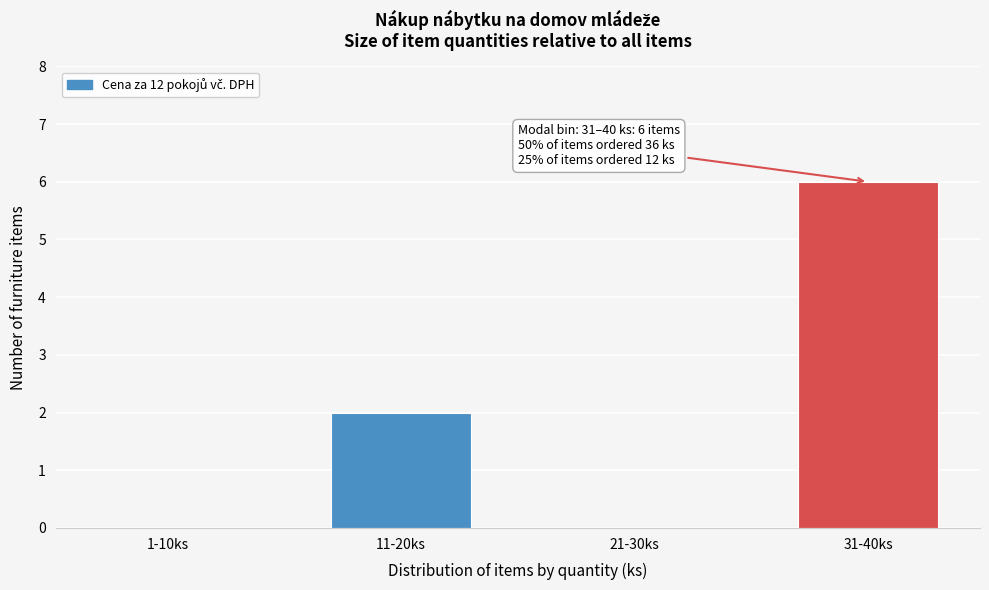

Reading left to right, list all the values displayed in this chart.

1-10ks=0	11-20ks=2	21-30ks=0	31-40ks=6